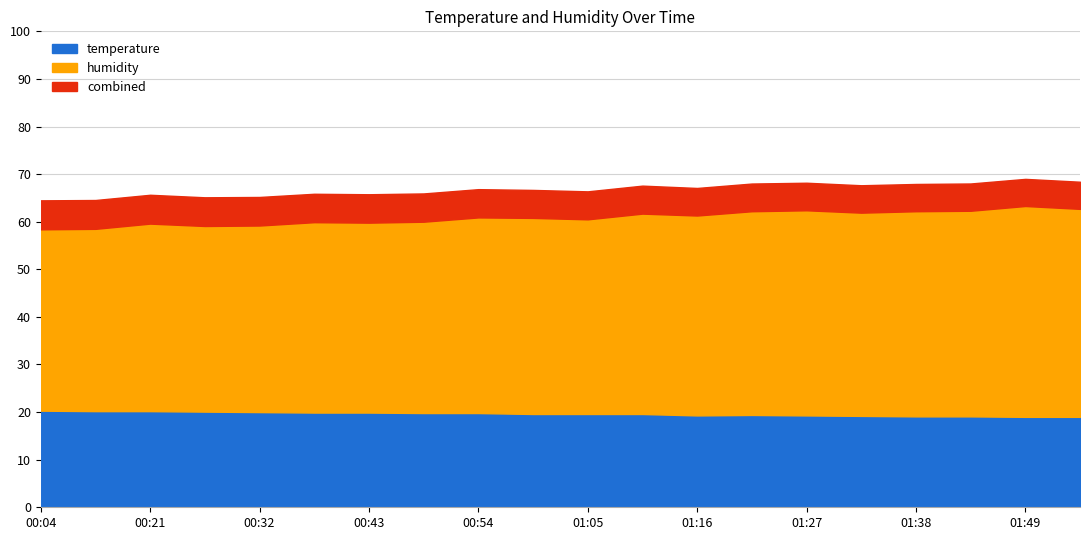

Read the temperature value at 00:49.

19.8